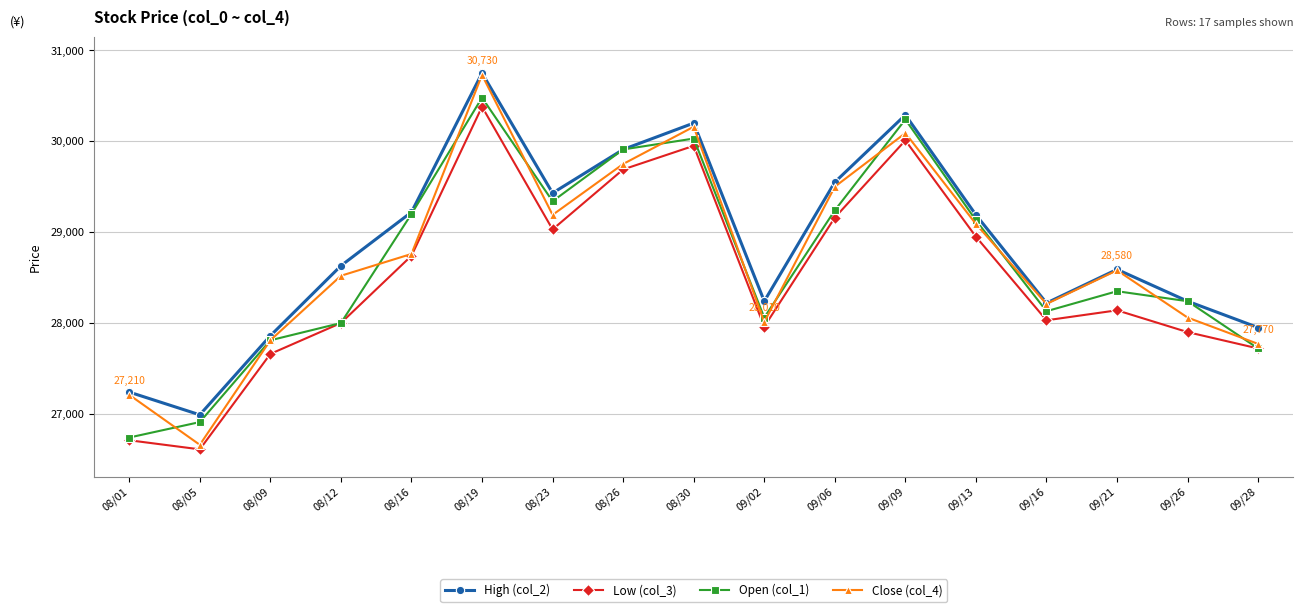

What is the difference between the maximum and minimum values in the Open (col_1) series?

3740